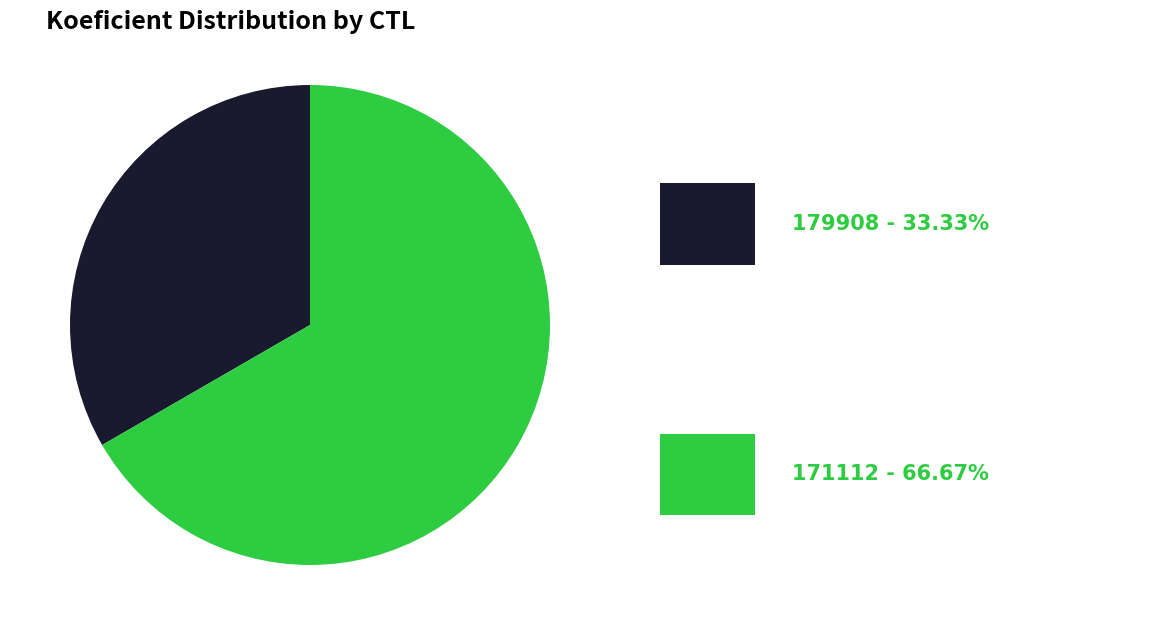

Does any single category account for the majority?

Yes